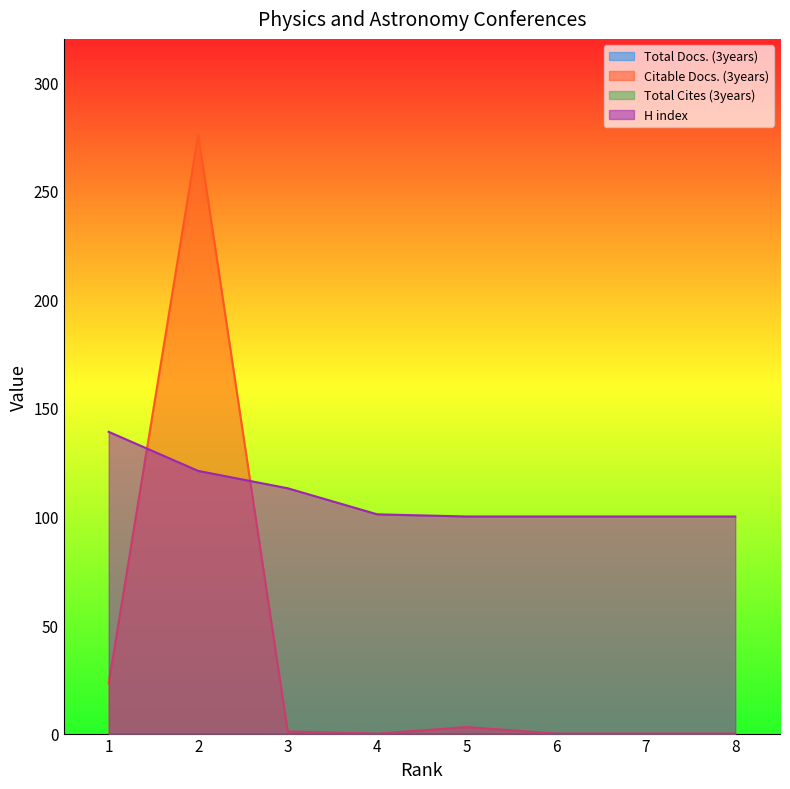

Where does the Citable Docs. (3years) series first go above 1?

1